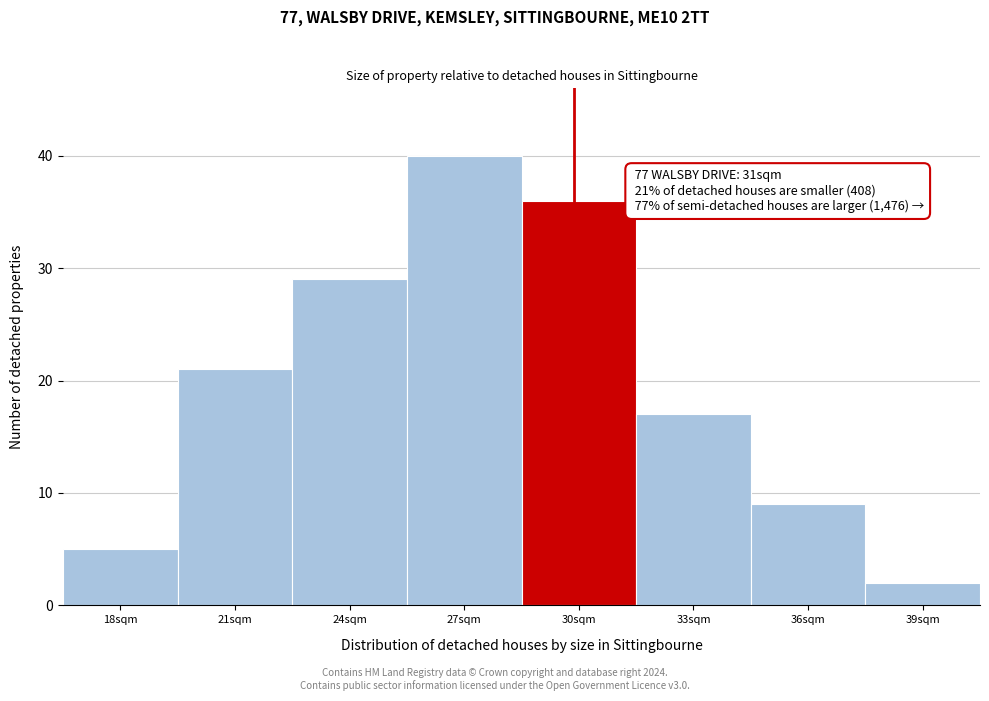

Reading left to right, extract all data points from this chart.

18sqm=5	21sqm=21	24sqm=29	27sqm=40	30sqm=36	33sqm=17	36sqm=9	39sqm=2